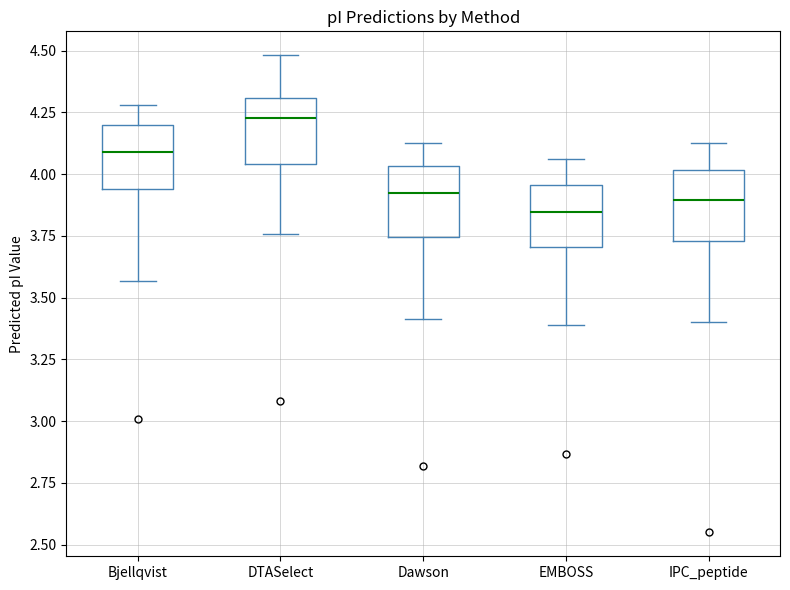

Where does the upper whisker of the box for DTASelect end on the y-axis? The values are not printed on the chart, so give them approximately, as read against the axis.

4.50